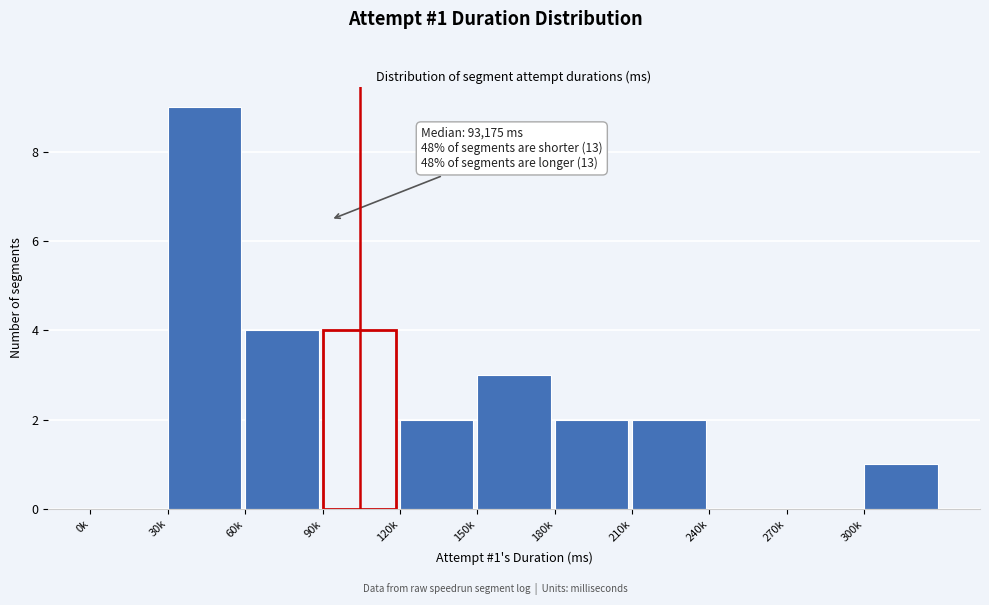

Reading left to right, list all the values displayed in this chart.

0k=0	30k=9	60k=4	90k=4	120k=2	150k=3	180k=2	210k=2	240k=0	270k=0	300k=1